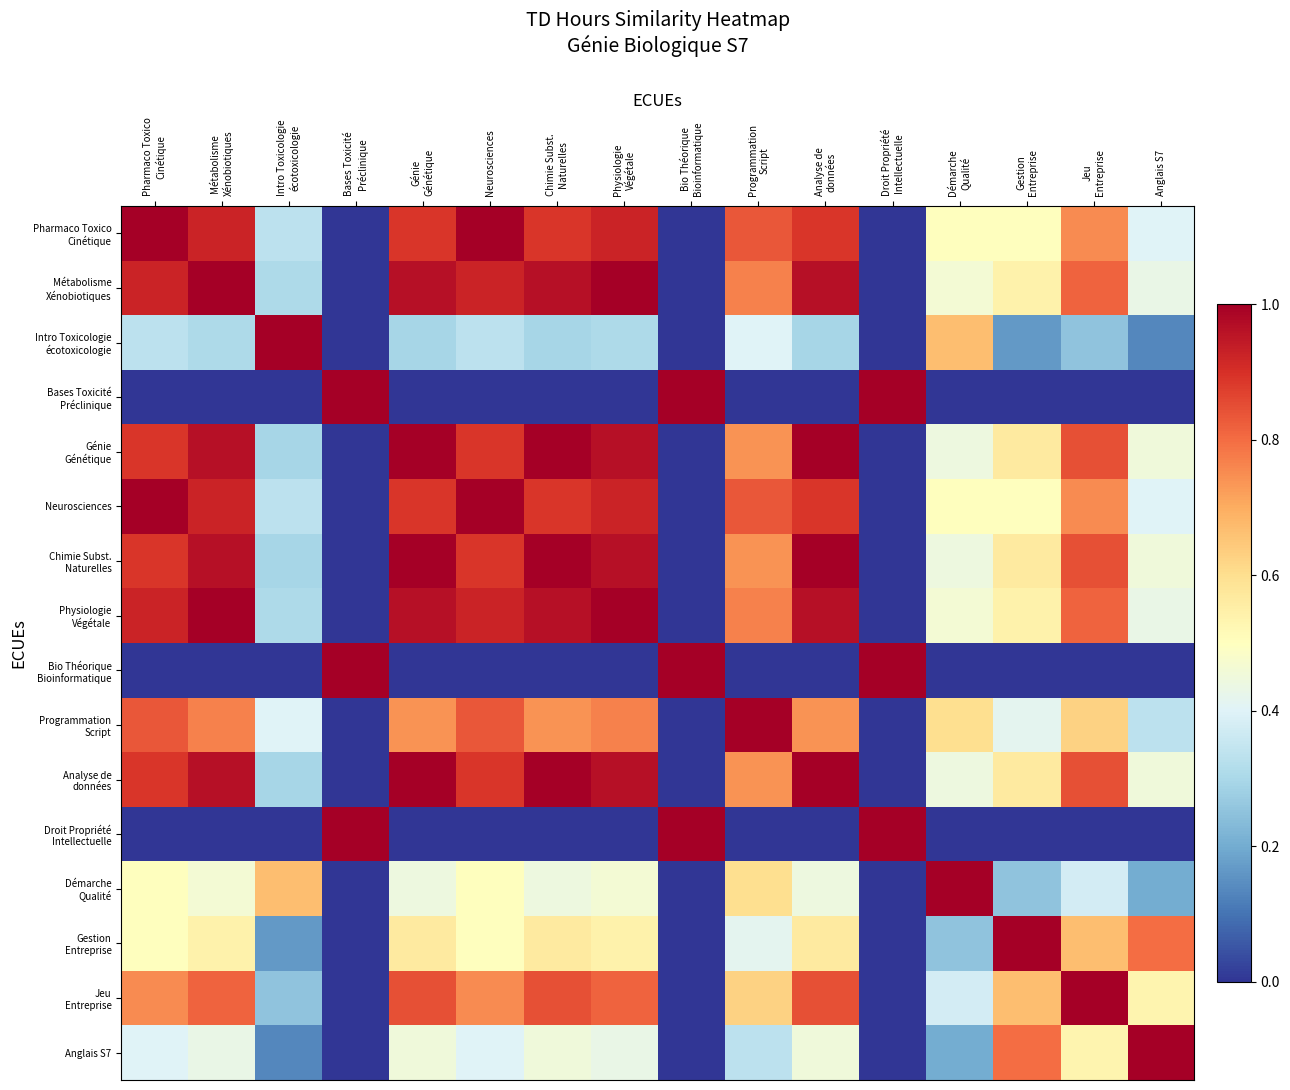

Which has a higher value, Démarche
Qualité or Génie
Génétique?

Génie
Génétique